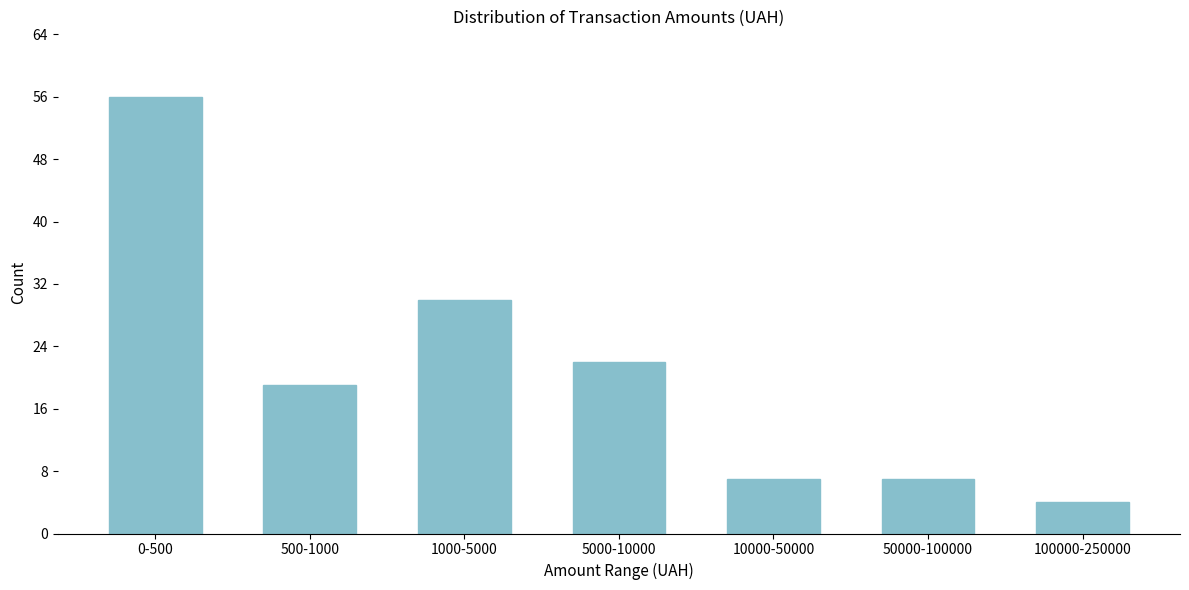

Reading left to right, extract all data points from this chart.

0-500=56	500-1000=19	1000-5000=30	5000-10000=22	10000-50000=7	50000-100000=7	100000-250000=4